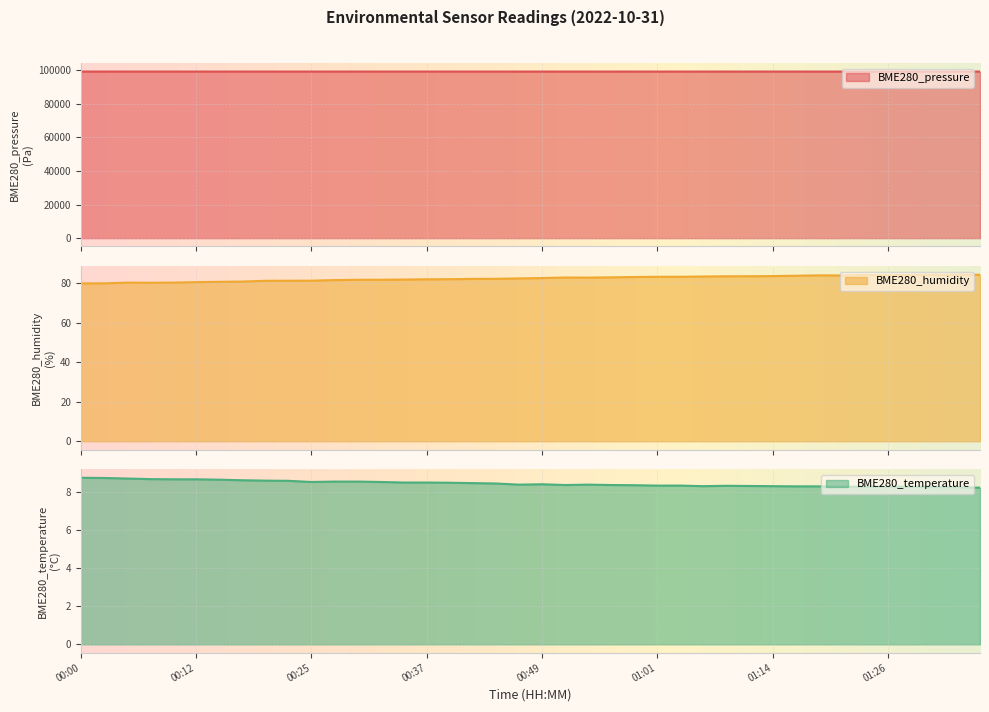

The value of BME280_temperature at 00:39 is 8.5. True or false?

True